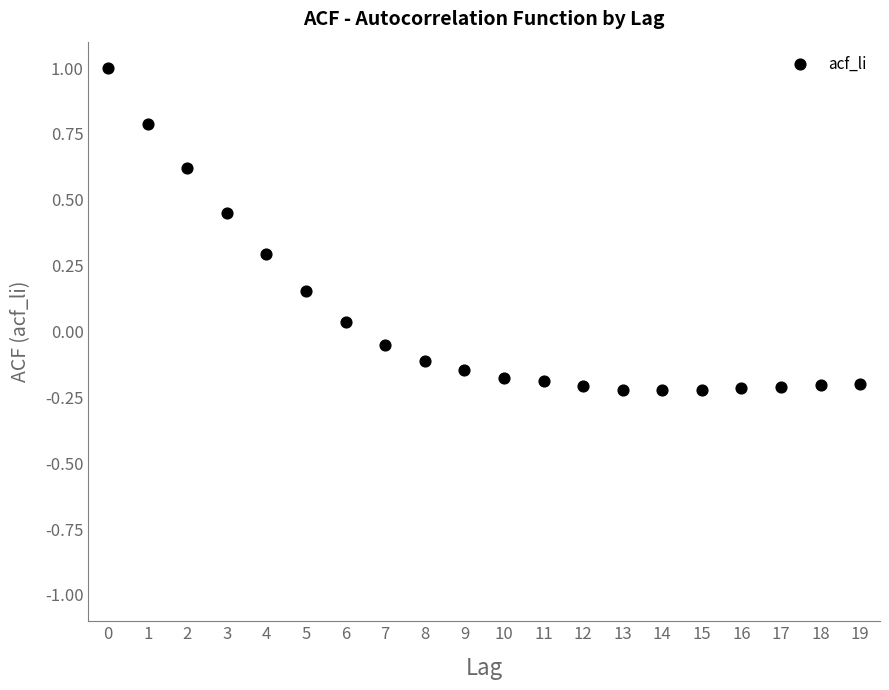

What is the range of Y values (max minus min)?

1.2